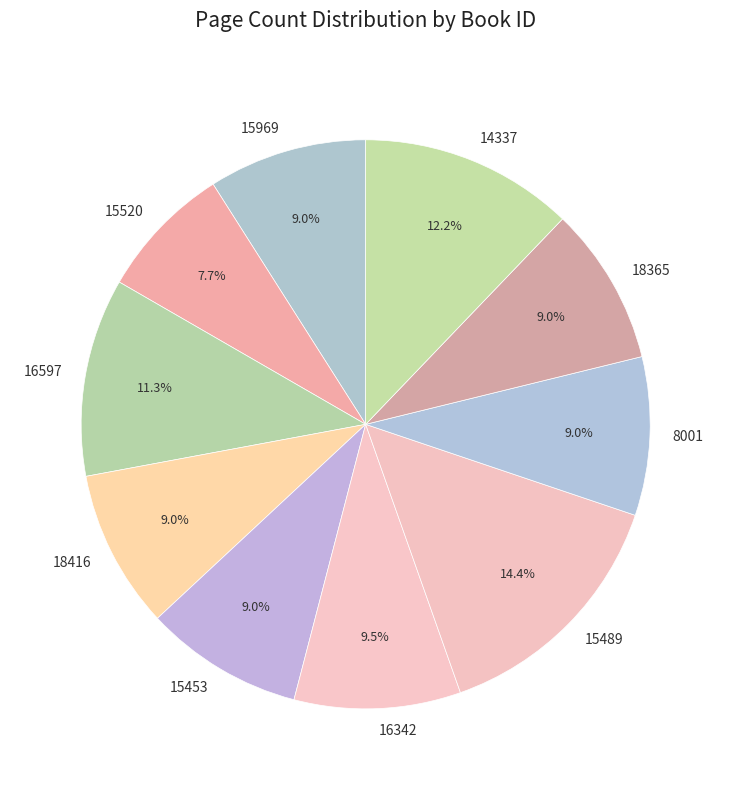

Is it true that 16597 is 11% of the pie?

True